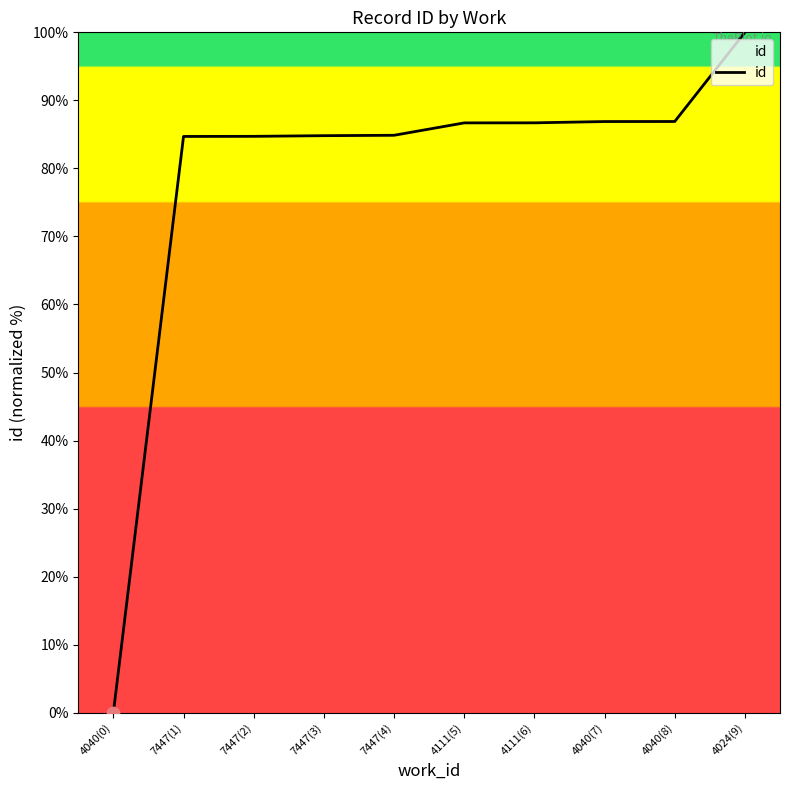

Which has a higher value, 4111(5) or 7447(1)?

4111(5)